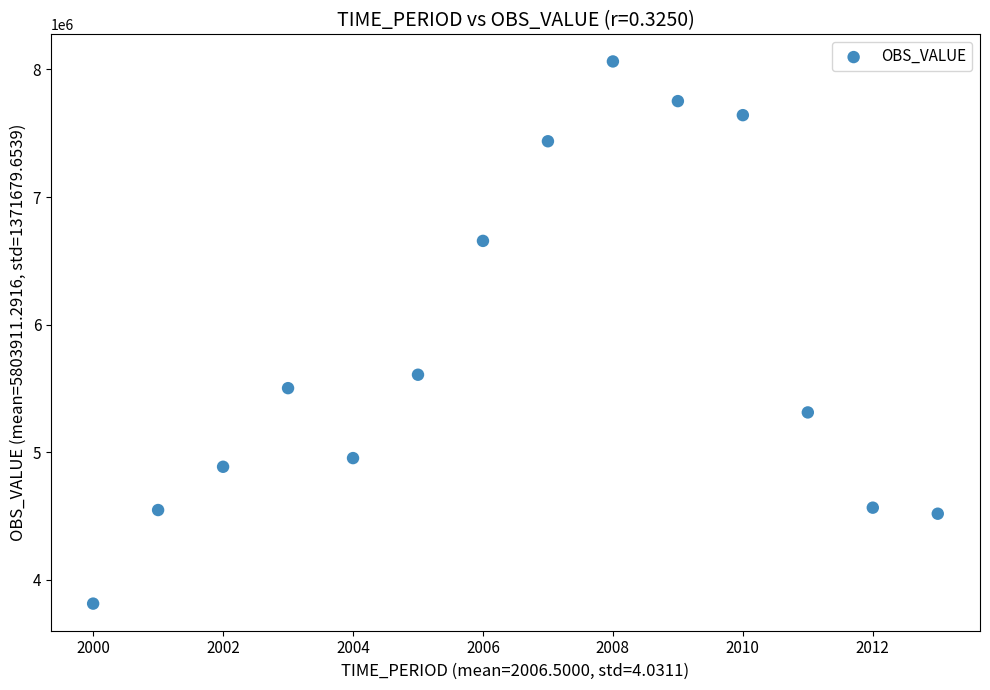

What is the range of X values (max minus min)?

13.0